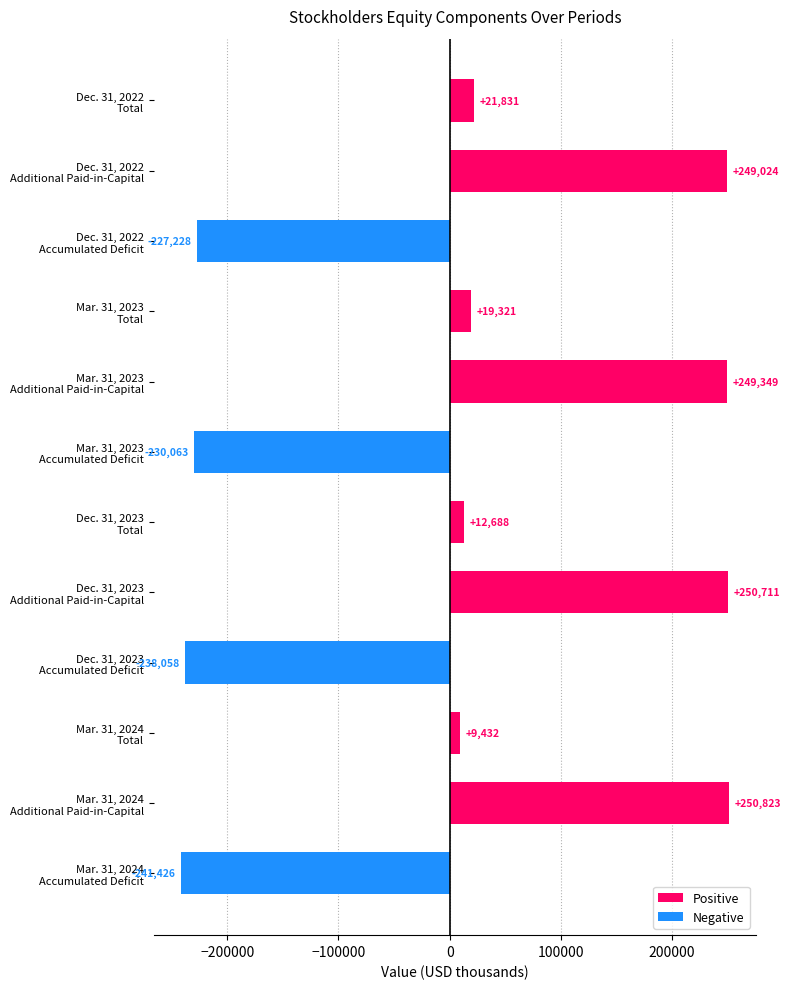

True or false: Total has a value of 19321 at Mar. 31, 2023.

True